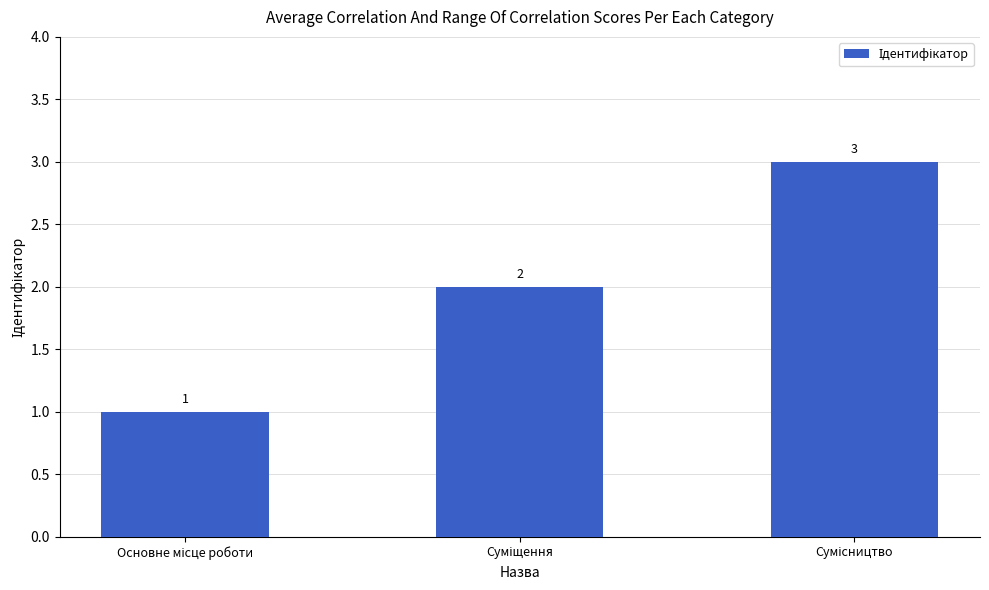

What is the value of the 2nd bar from the left?

2